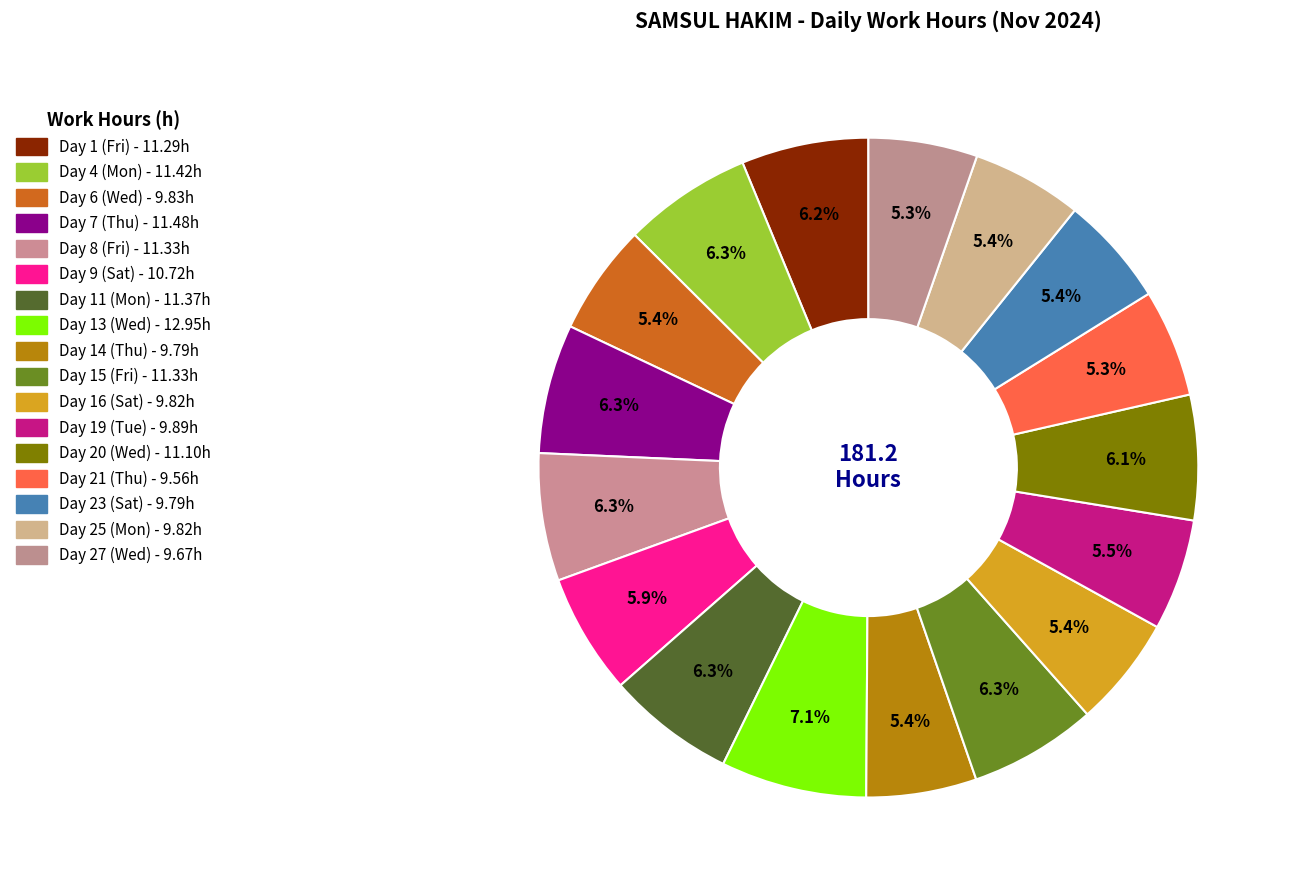

Which slice is the largest?

Day 13 (Wed)